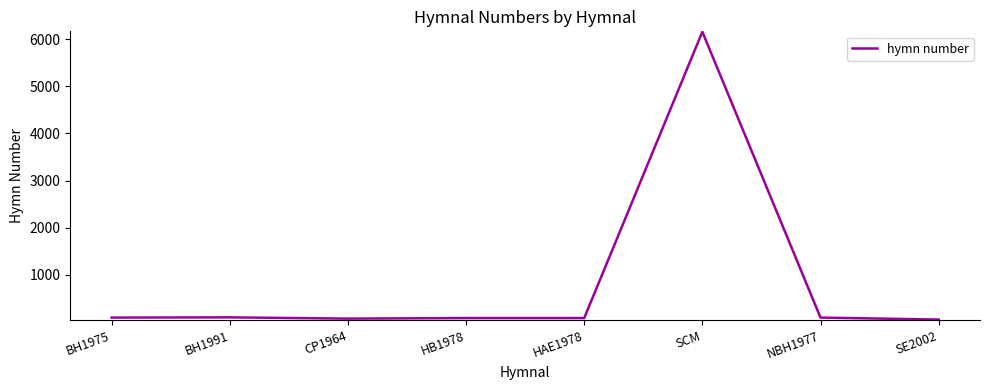

What is the sum of all values?

6722